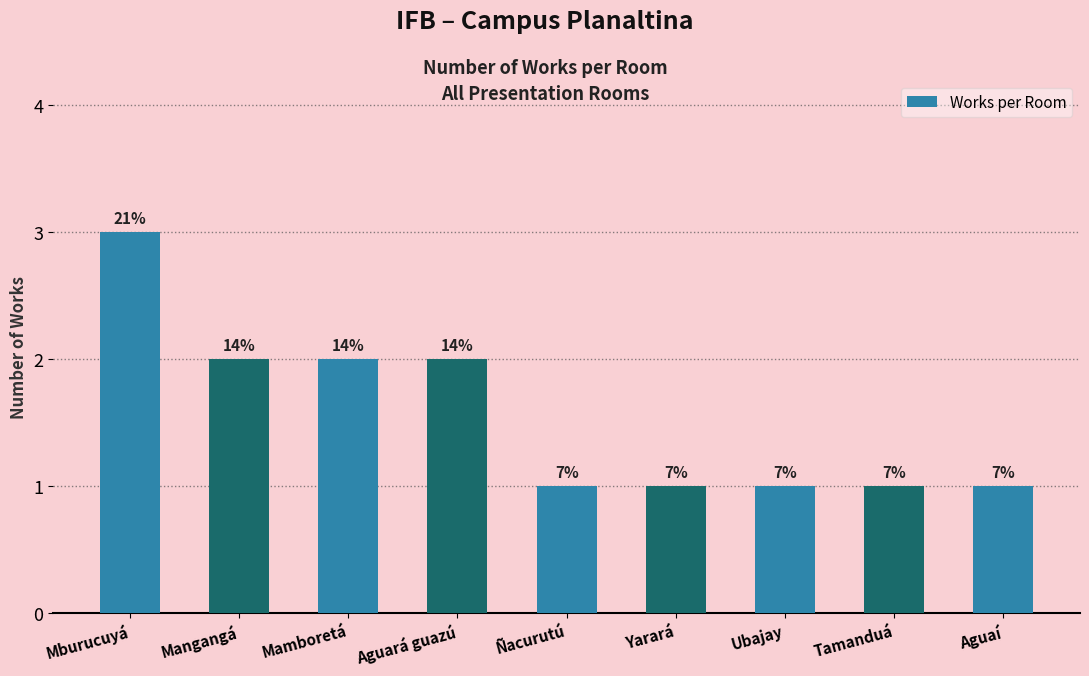

How many bars are there in total?

9